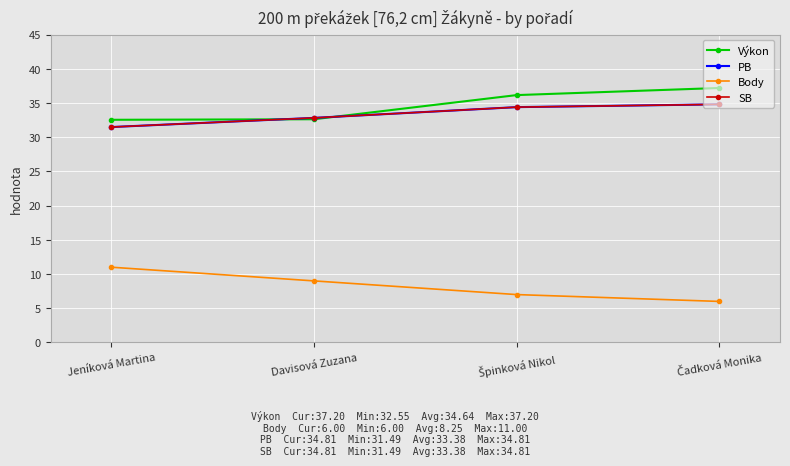

The Výkon series shows 32.5 at Jeníková Martina. True or false?

True